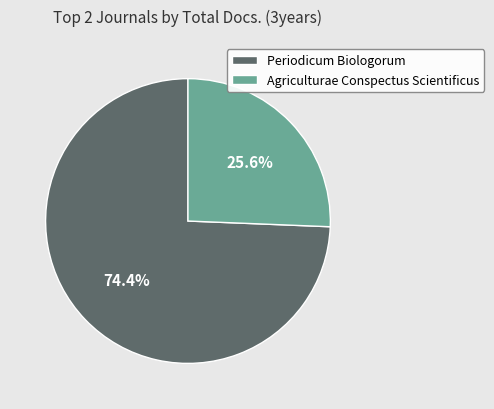

Which slice is the largest?

Periodicum Biologorum